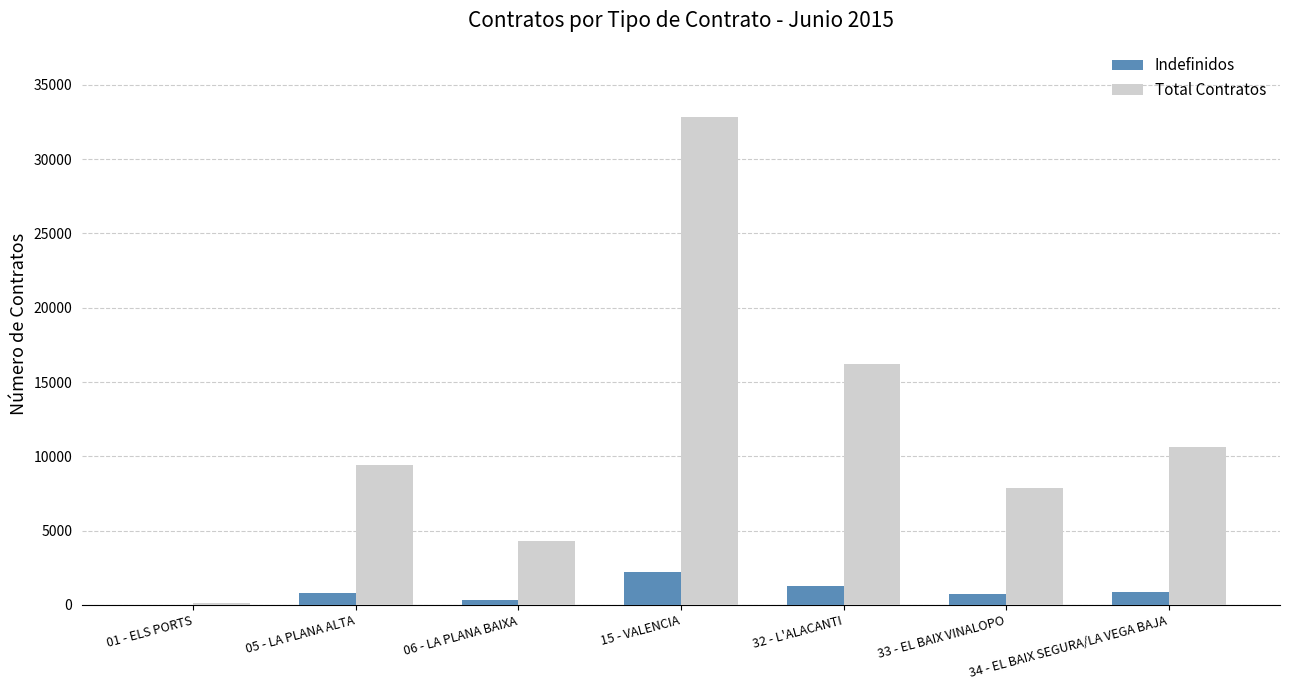

What is the difference between the Indefinidos values at 06 - LA PLANA BAIXA and 05 - LA PLANA ALTA?

468